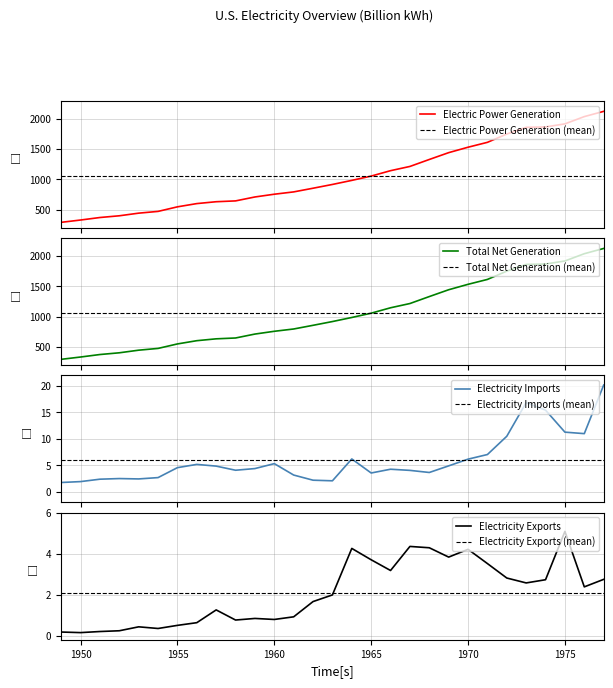

What is the difference between the second highest and minimum values in the Electric Power Generation series?

1746.6